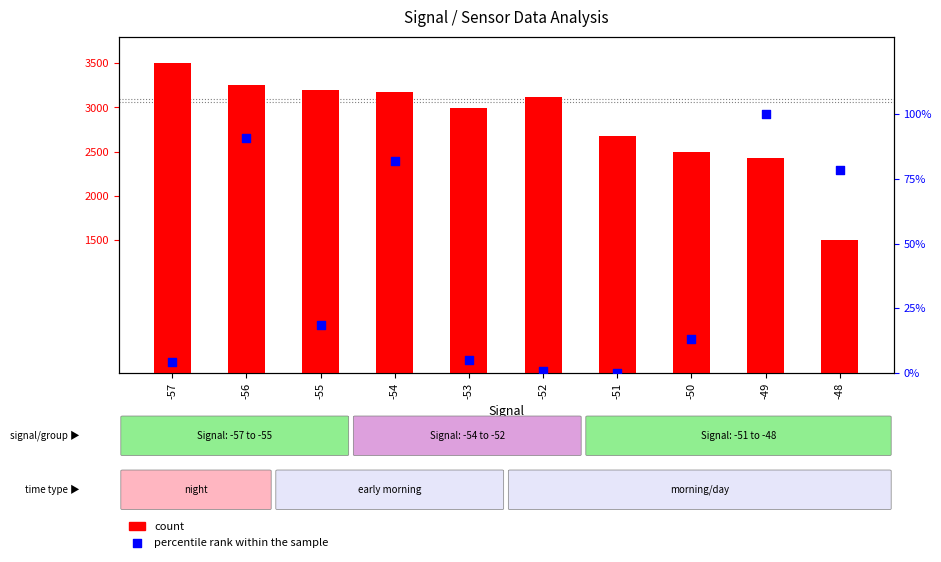

Which series reaches the minimum Y coordinate?

percentile rank within the sample